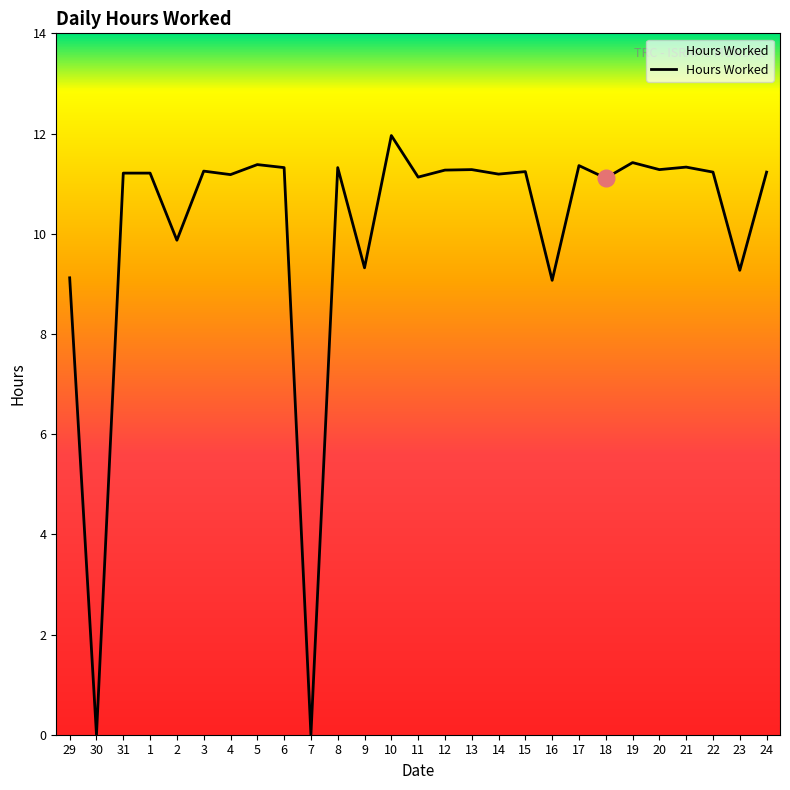

Which label corresponds to the largest value in the chart?

10